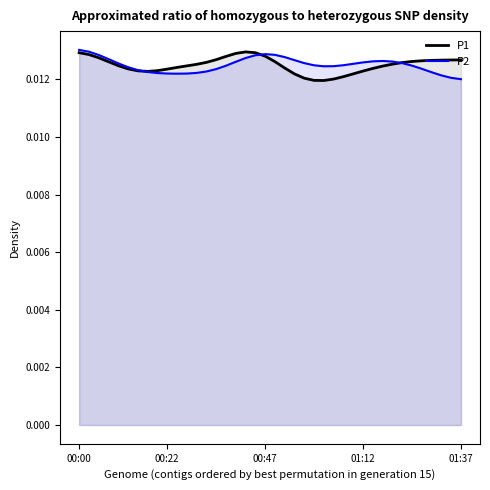

The value of P1 at 5 is 0.0. True or false?

True